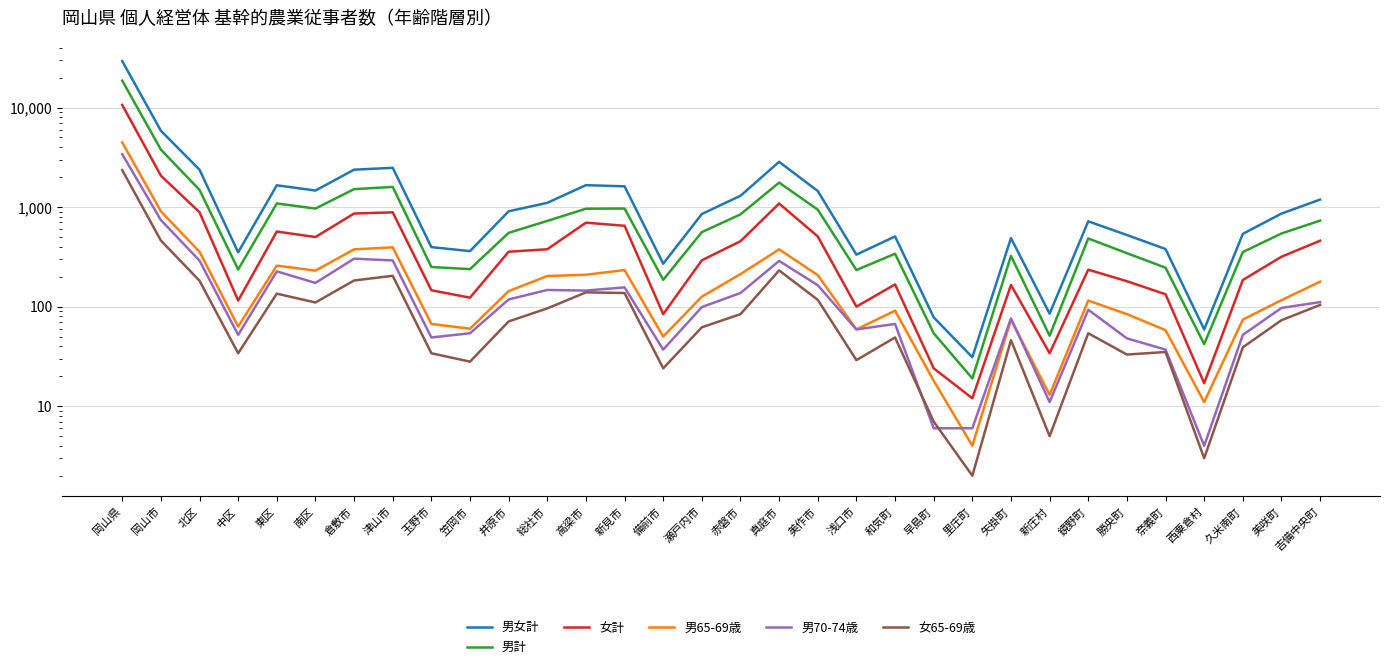

Which label corresponds to the smallest value in the chart?

里庄町